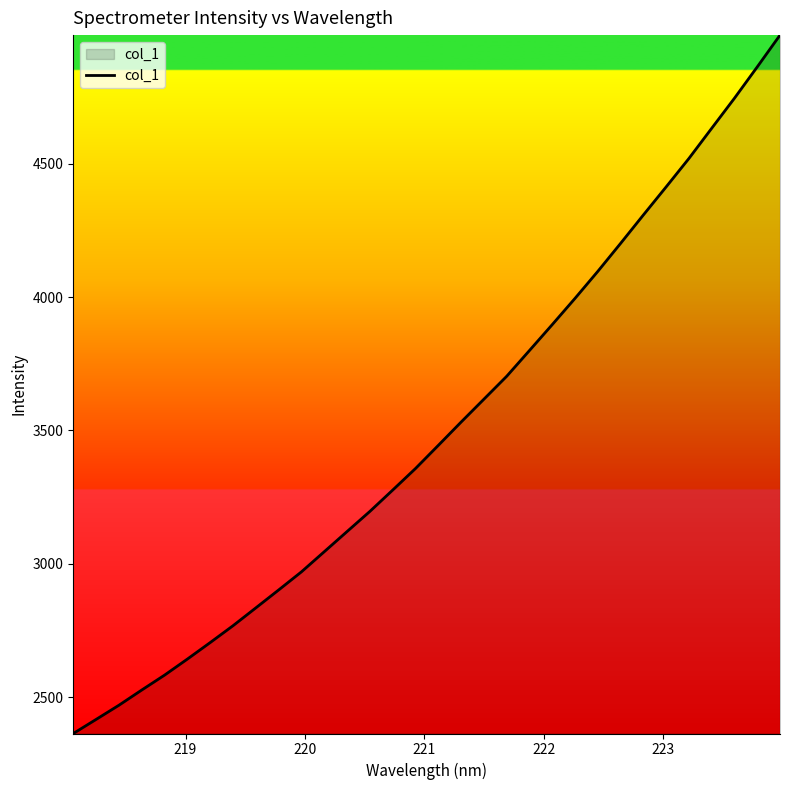

What is the minimum value shown in the chart?

2364.5